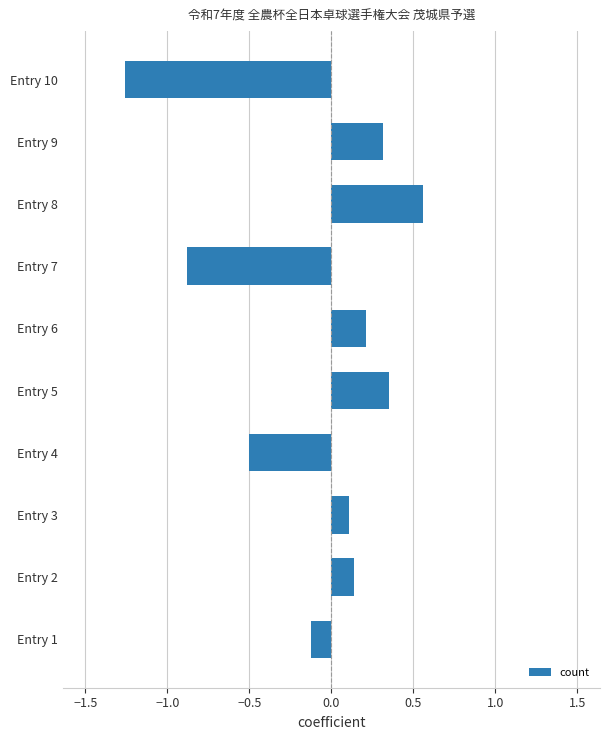

Does the chart contain any negative values?

Yes